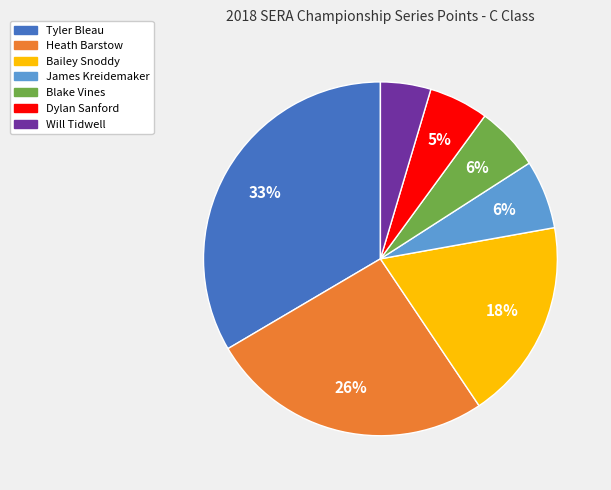

Count the number of slices in the pie.

7